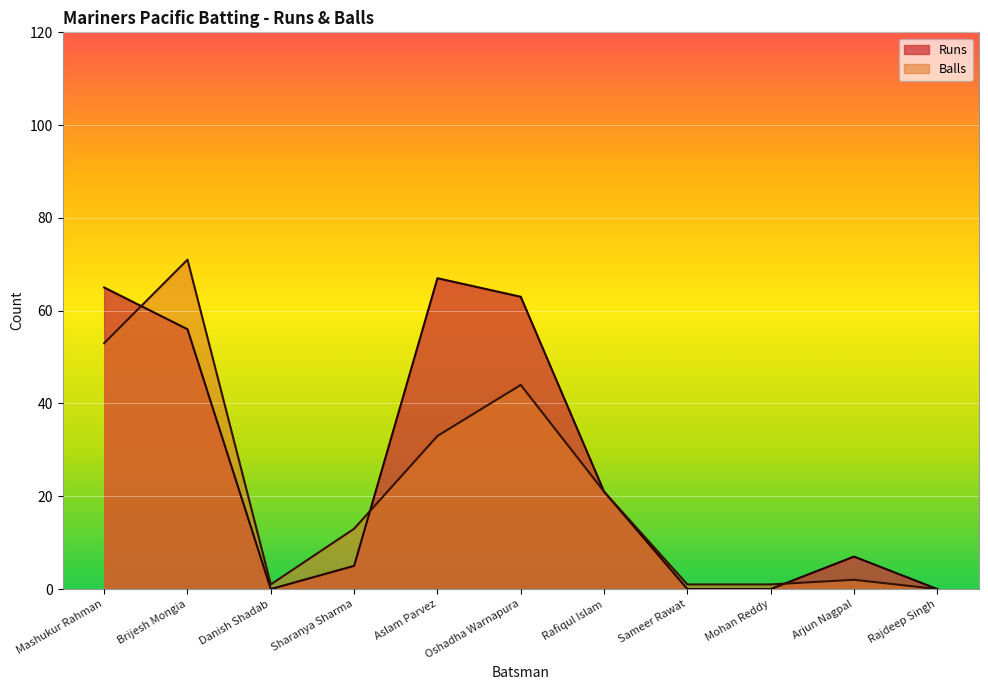

How many lines are shown in the chart?

2